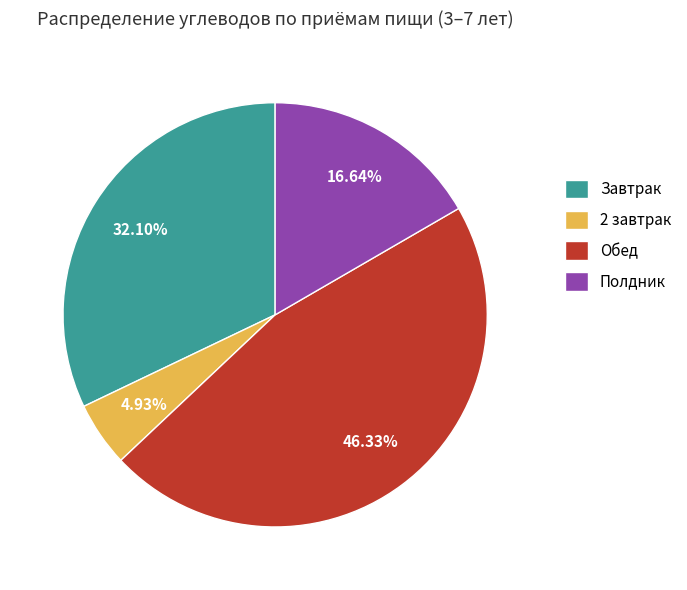

To the nearest percent, what is the difference between the Полдник and 2 завтрак slice percentages?

12%